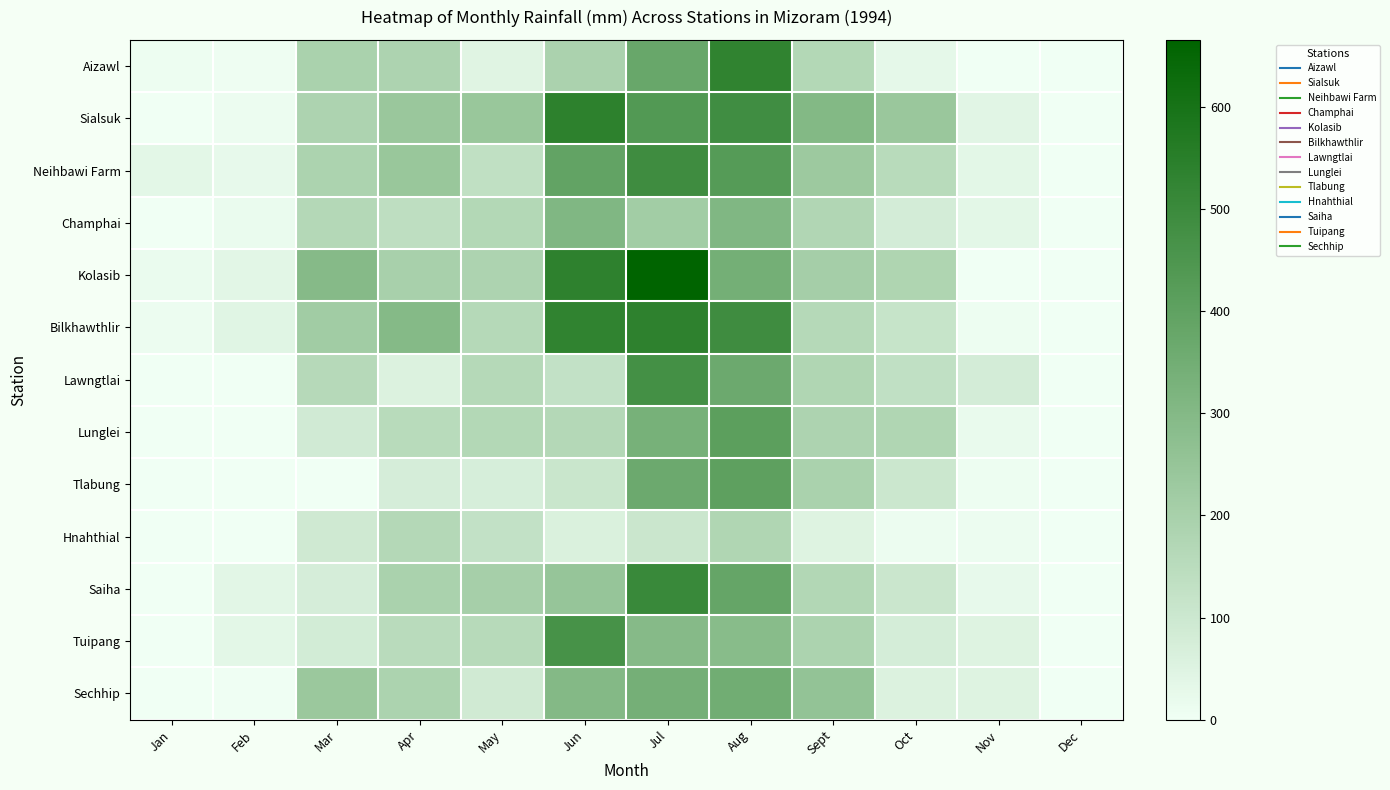

What is the difference between the highest and lowest values at Feb?

42.0